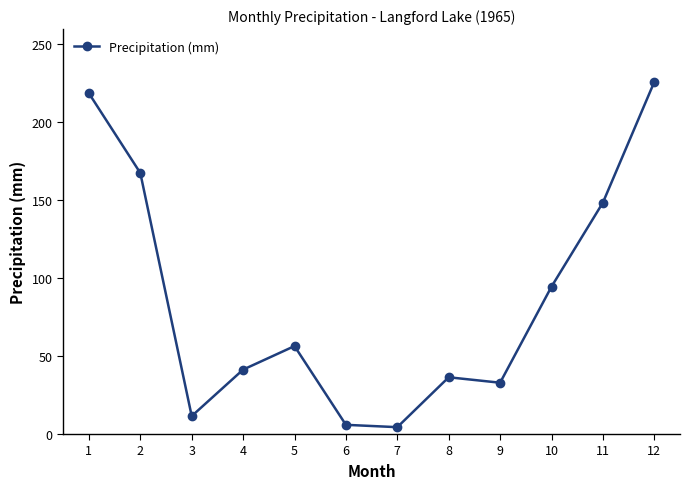

What is the value of the 12th point from the left?

225.8